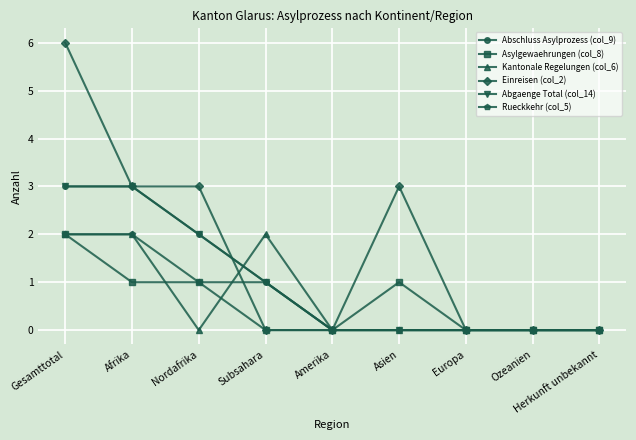

True or false: Asylgewaehrungen (col_8) and Kantonale Regelungen (col_6) cross at least once.

True